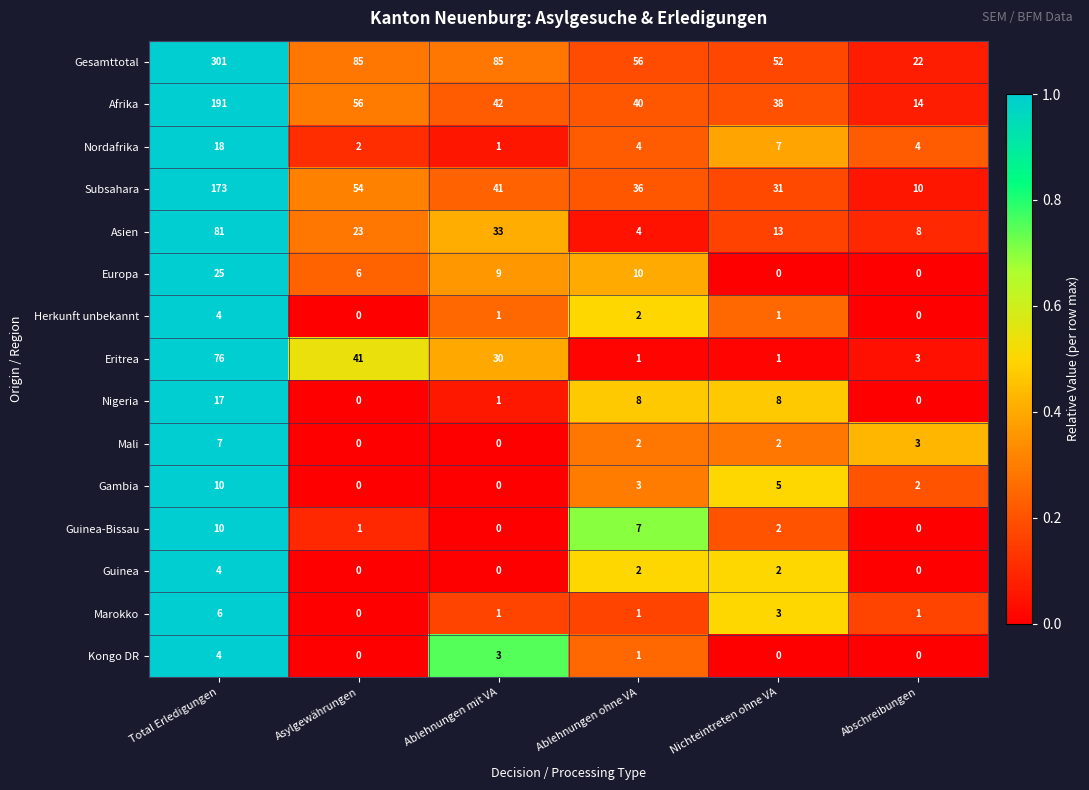

Which series has the largest total across all categories?

Gesamttotal